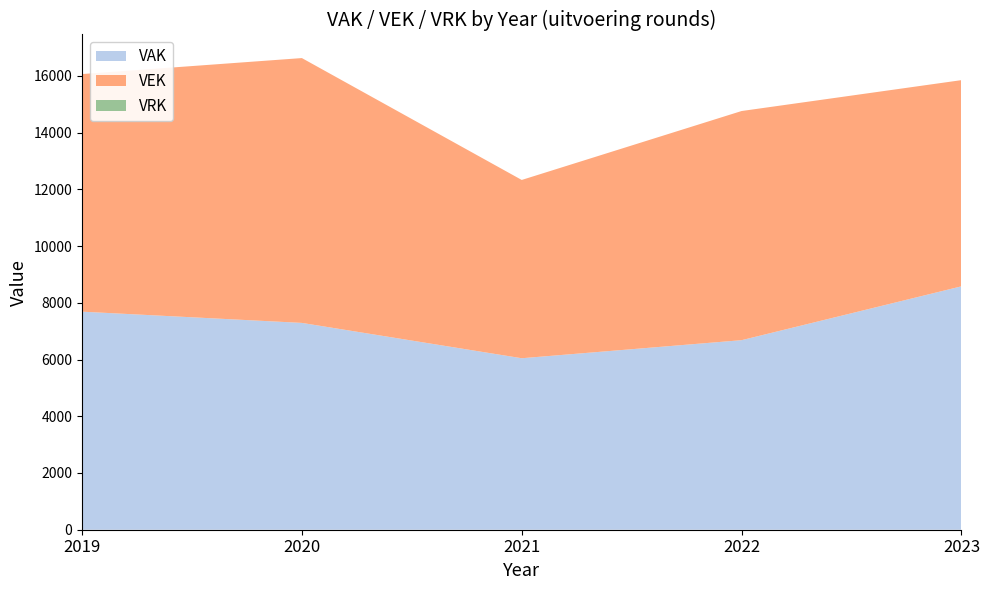

What is the lowest value of the VAK series?

6046